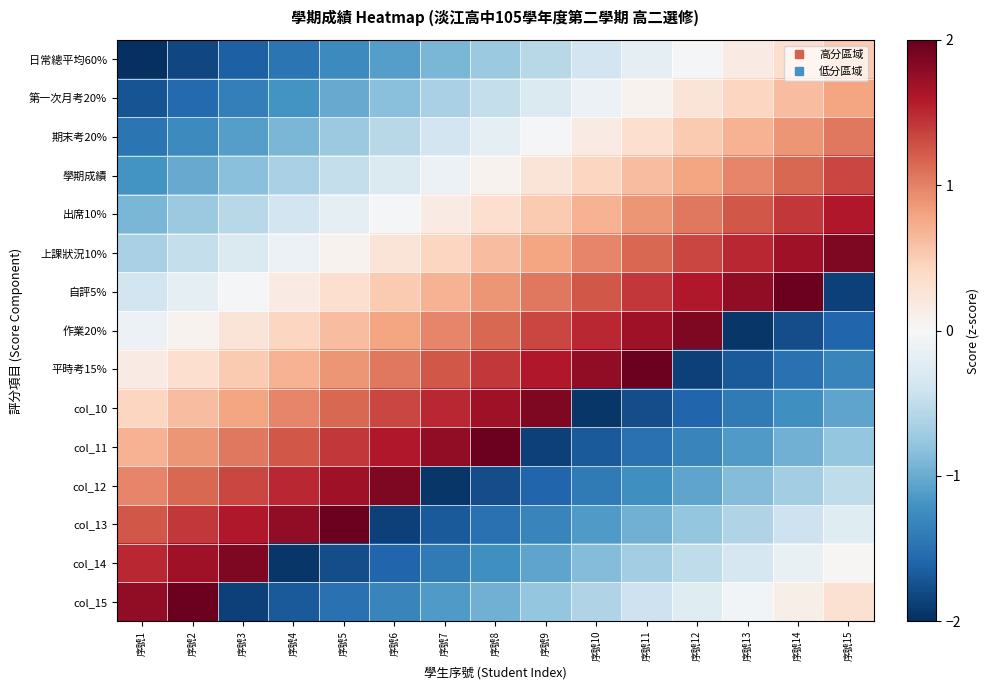

What is the total value across all series at 序號4?

-1.5